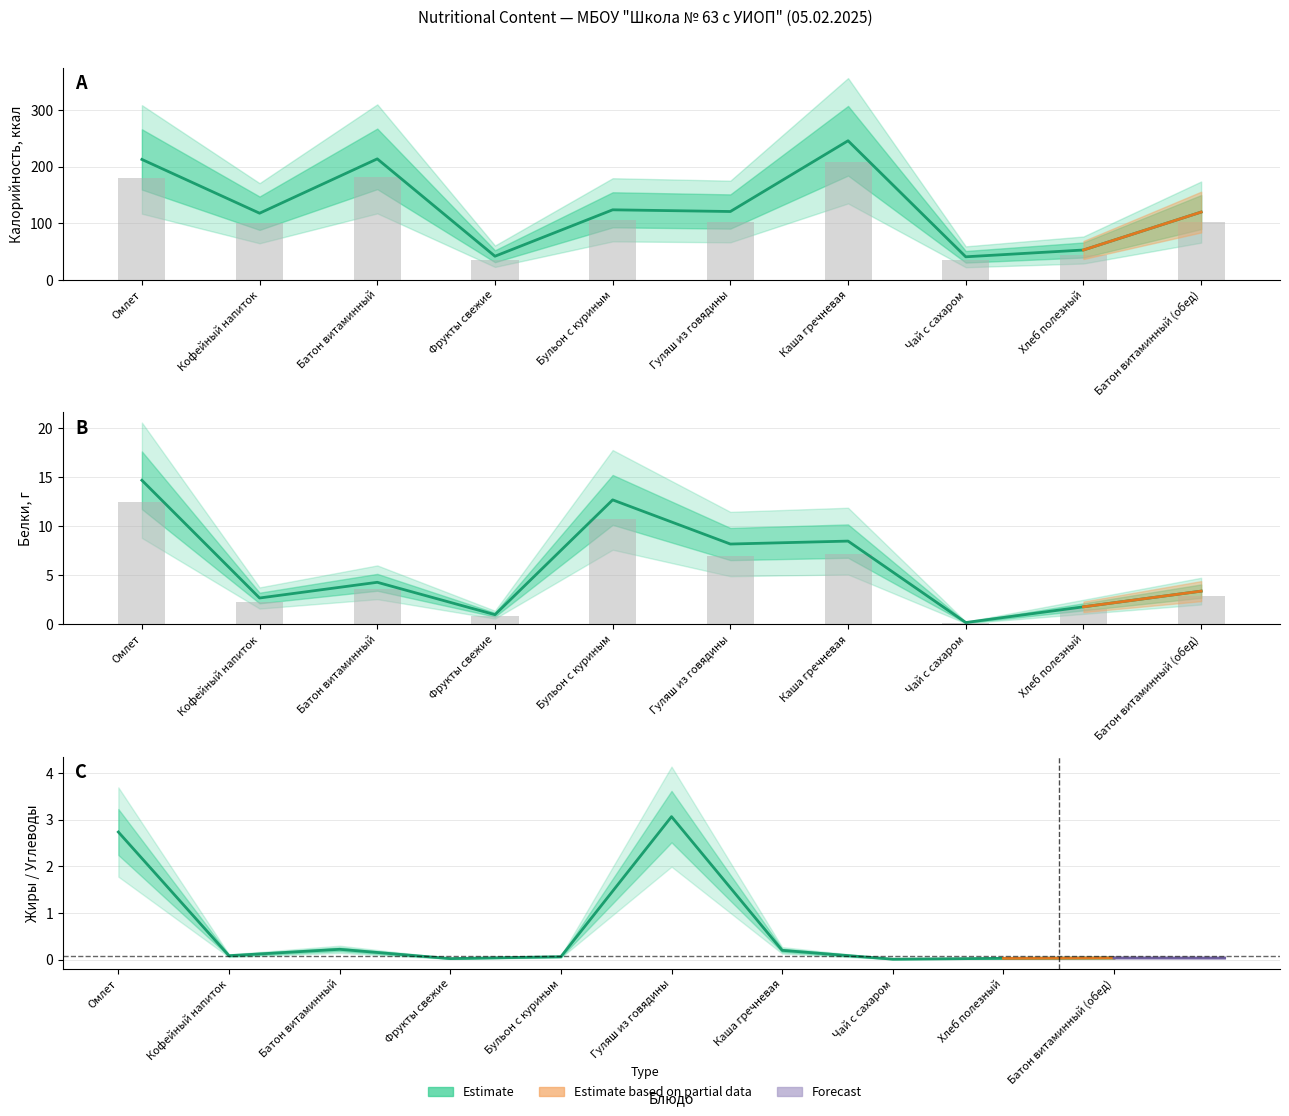

The Калорийность series shows 42.0 at Фрукты свежие. True or false?

True